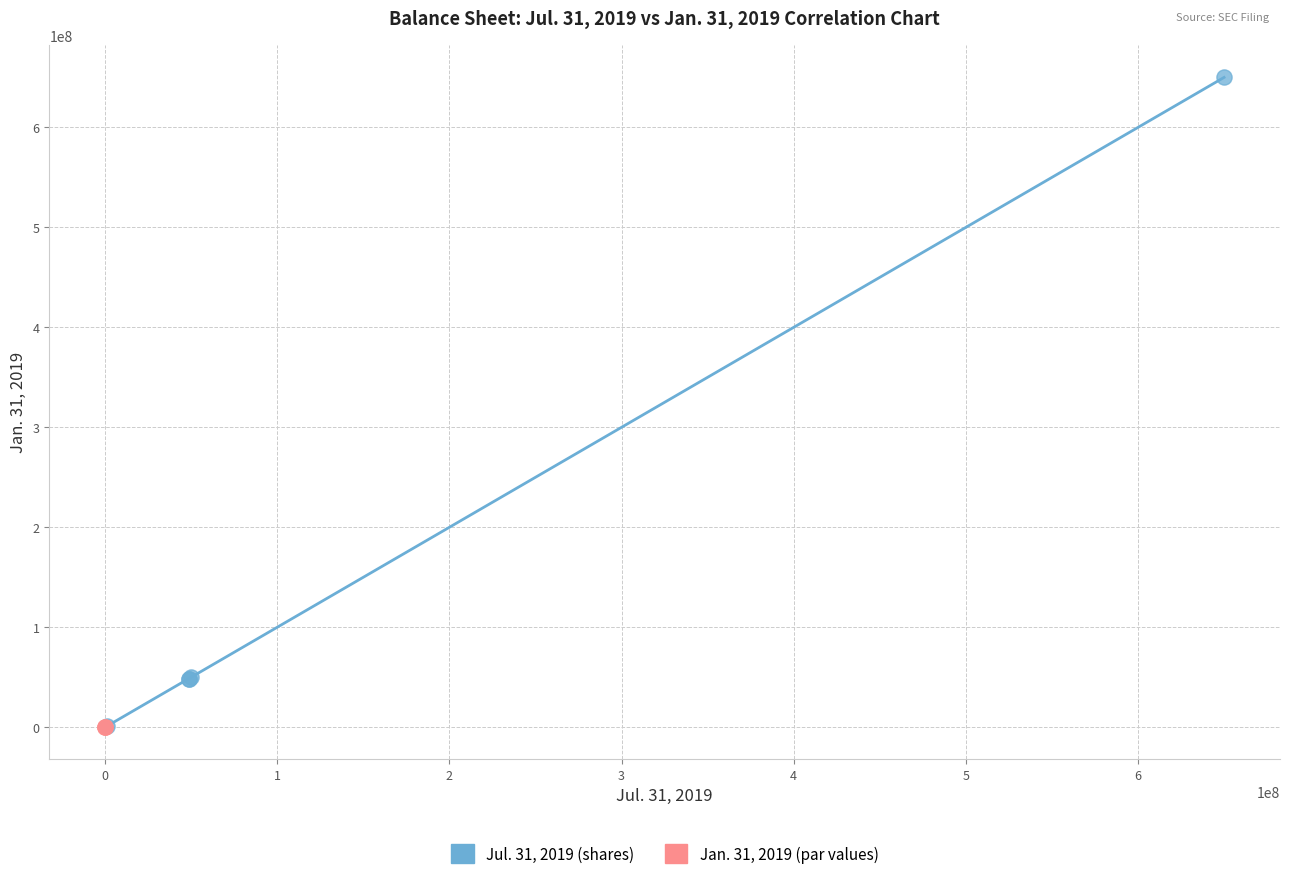

Which series has the widest spread of Y values?

Jul. 31, 2019 (shares)